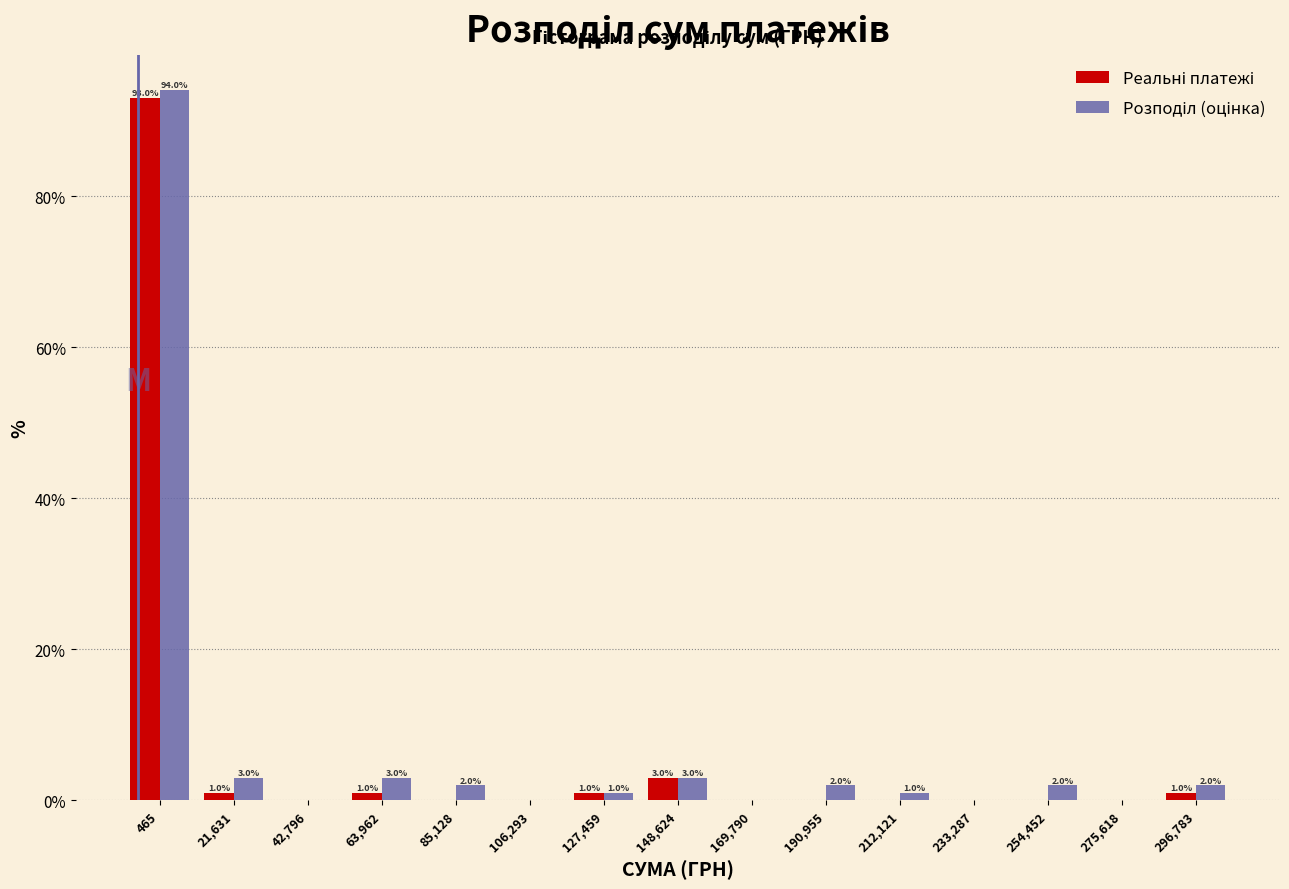

At which category is the sum across all series the highest?

465